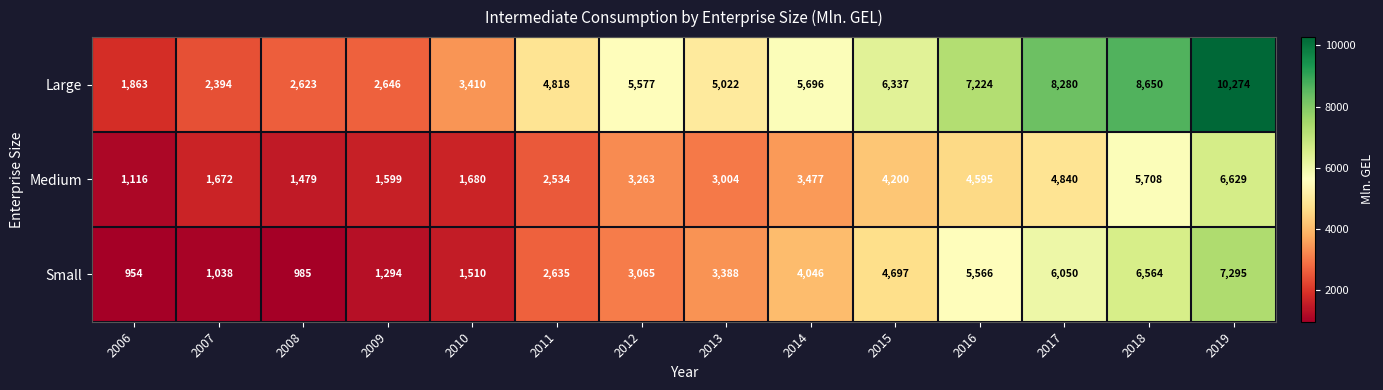

At how many categories does at least one series exceed 6022?

5